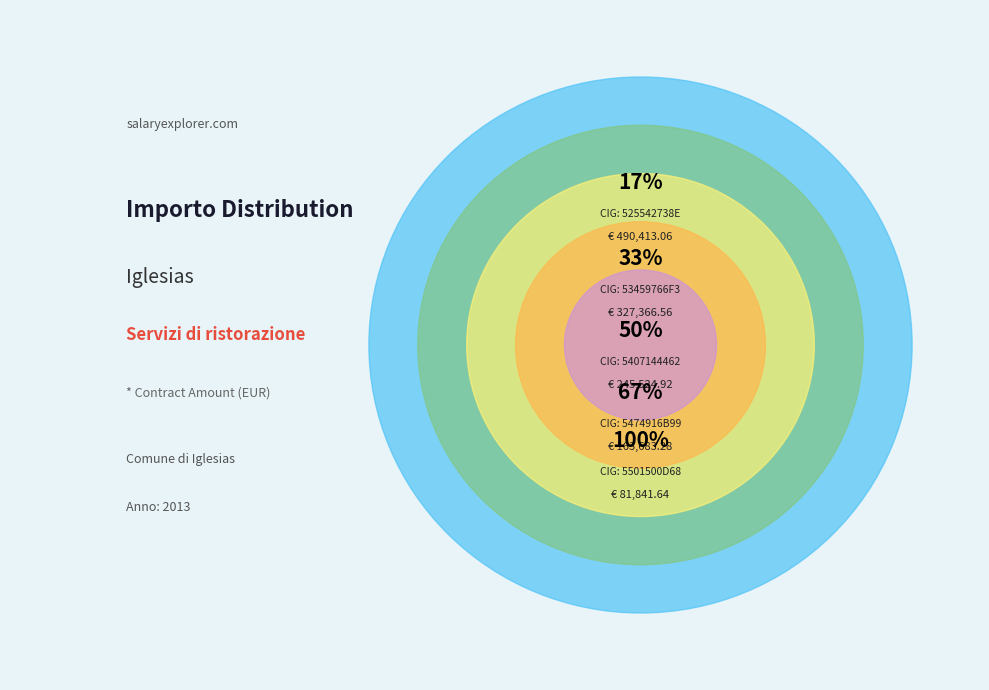

Is there any slice that represents more than half of the pie?

No